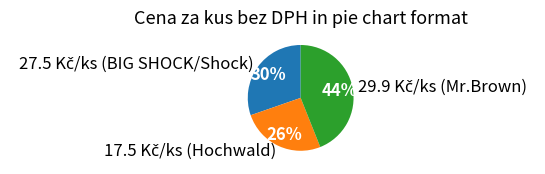

To the nearest percent, what is the average slice percentage?

33%